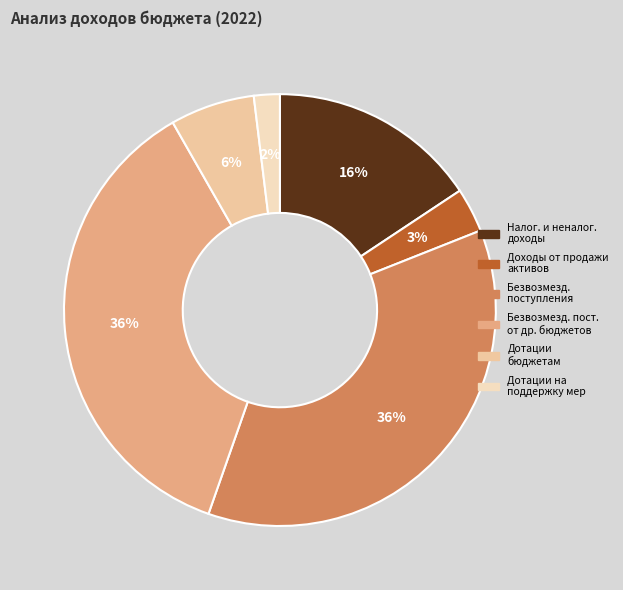

What is the smallest slice in the pie chart?

Дотации на поддержку мер